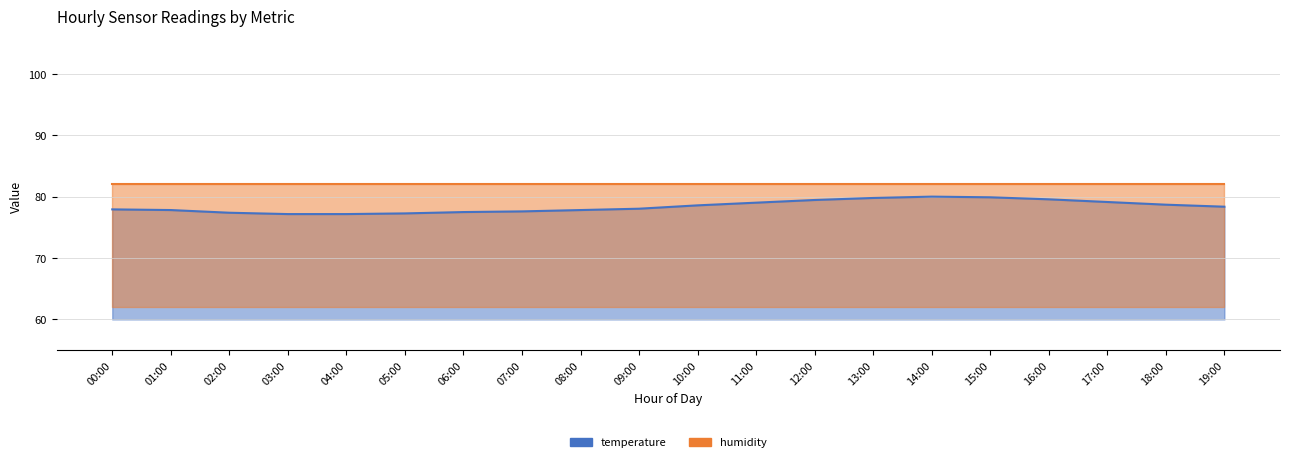

What is the difference between the maximum and second lowest values?

2.8